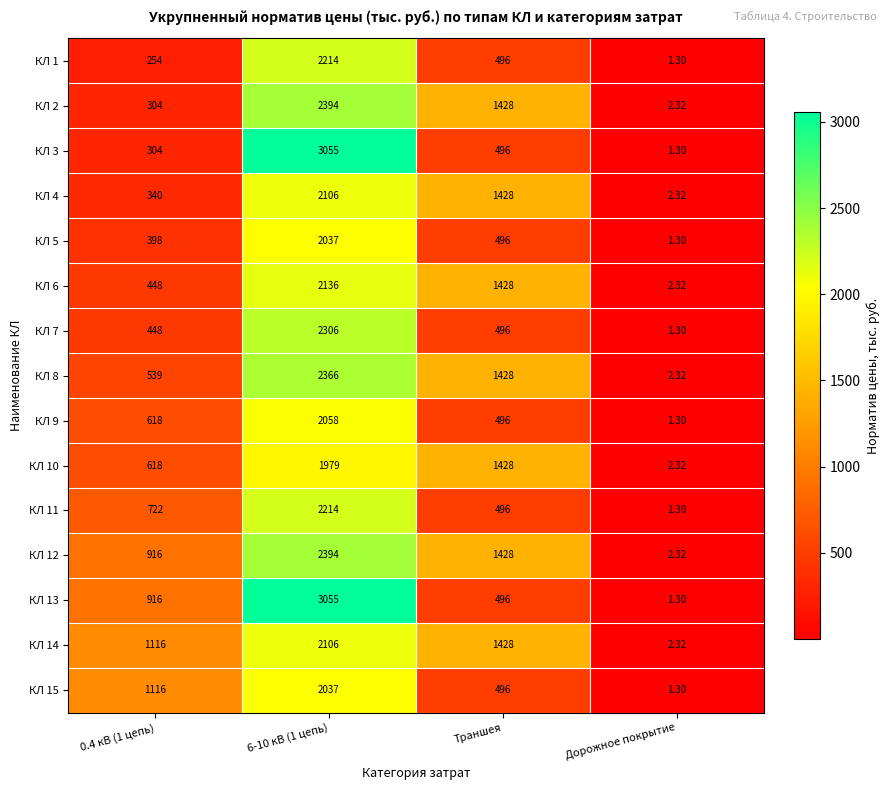

Is the value of КЛ 1 at Дорожное покрытие greater than the value of КЛ 9 at 0.4 кВ (1 цепь)?

No